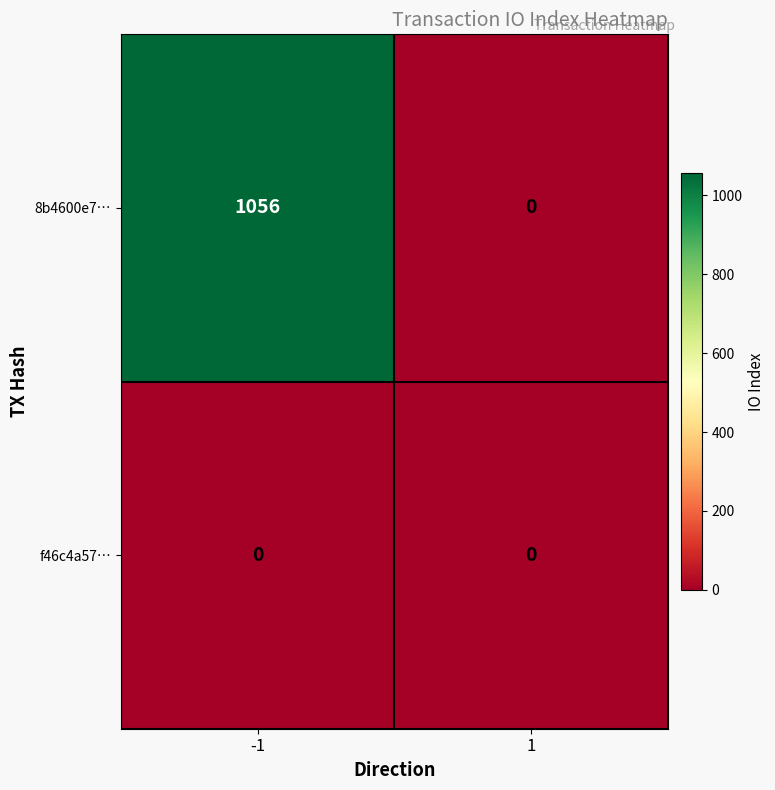

What is the maximum value for 8b4600e7…?

1056